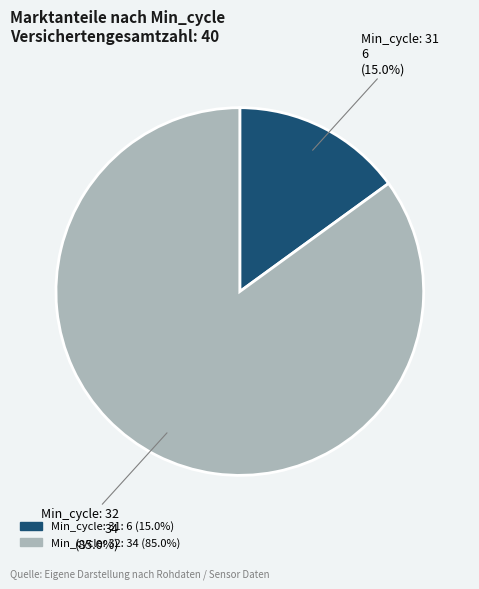

Count the number of slices in the pie.

2